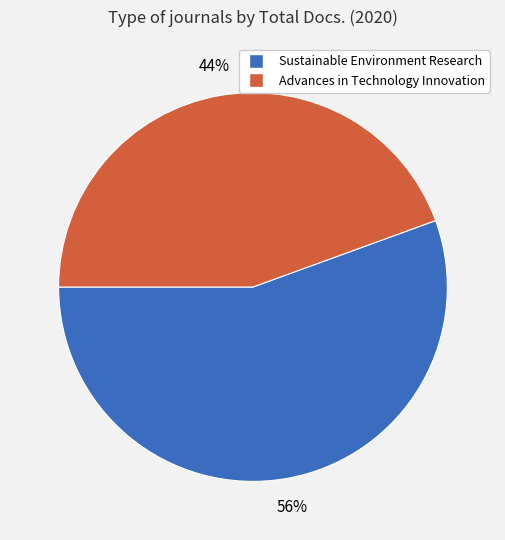

To the nearest percent, what is the combined percentage of Advances in Technology Innovation and Sustainable Environment Research?

100%